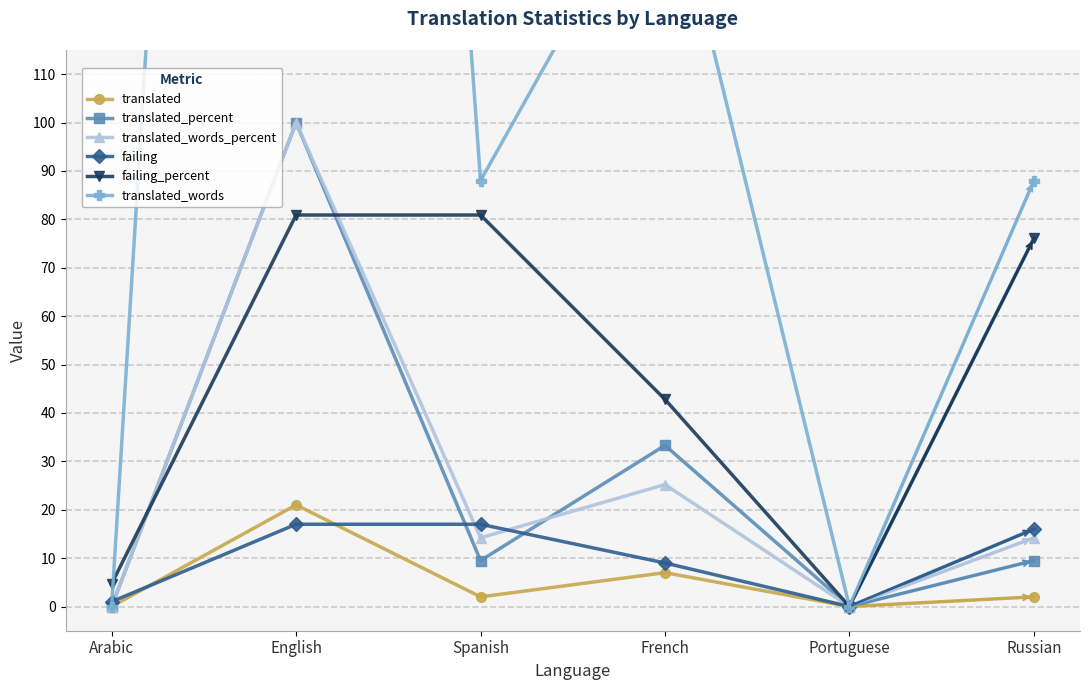

Is the value of translated at Spanish greater than the value of translated_words_percent at Arabic?

Yes